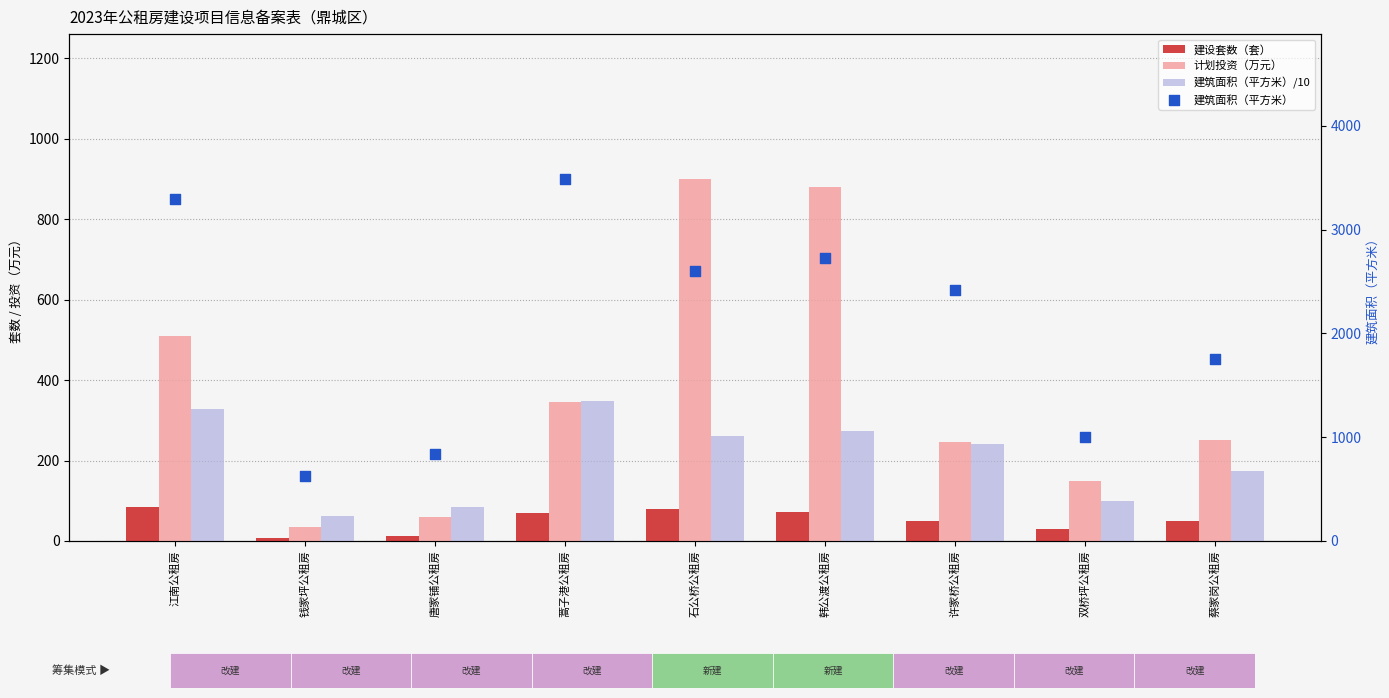

Which series contains the highest Y value?

建筑面积（平方米）